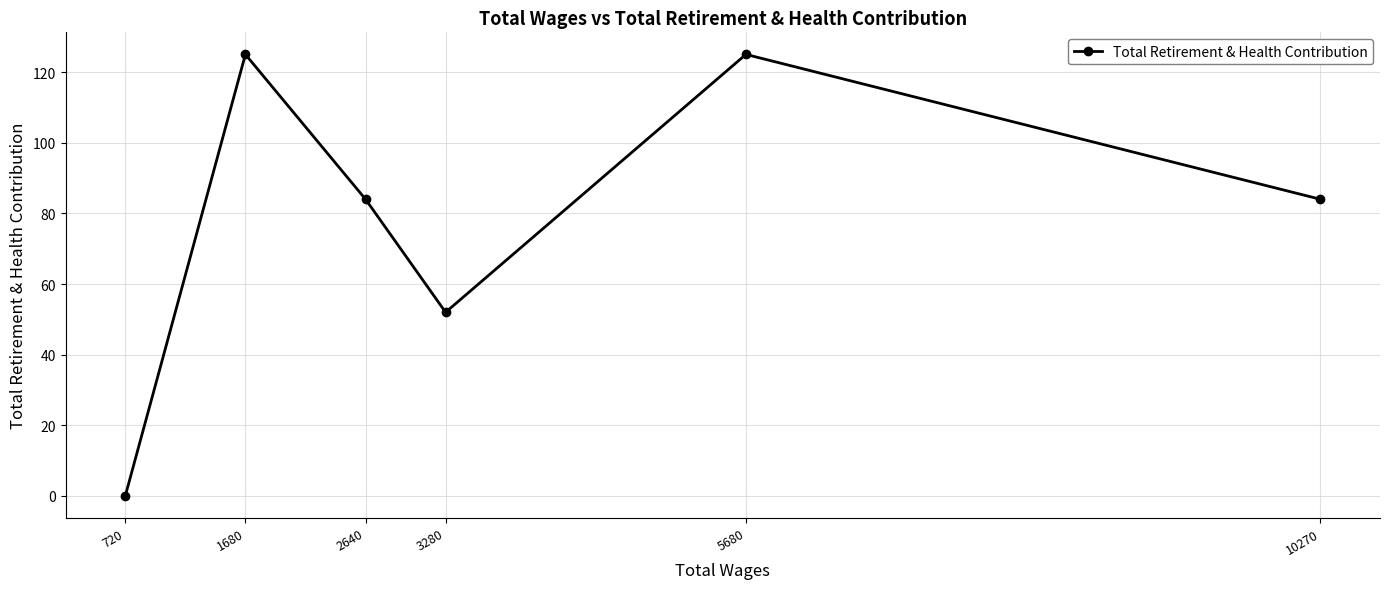

What is the sum of the values at 5680 and 3280?

177